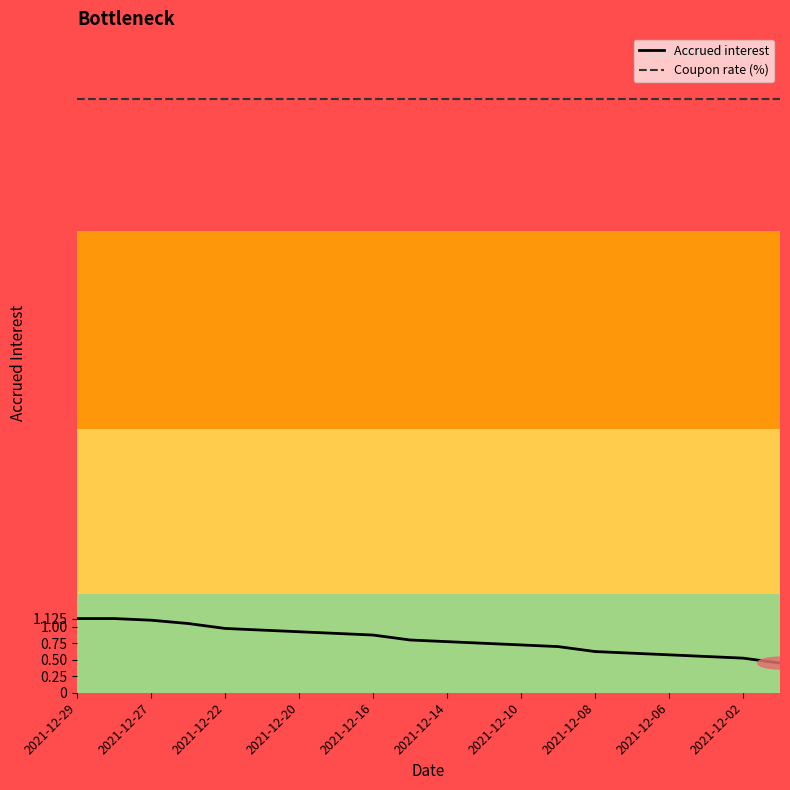

How many categories are shown in the chart?

20